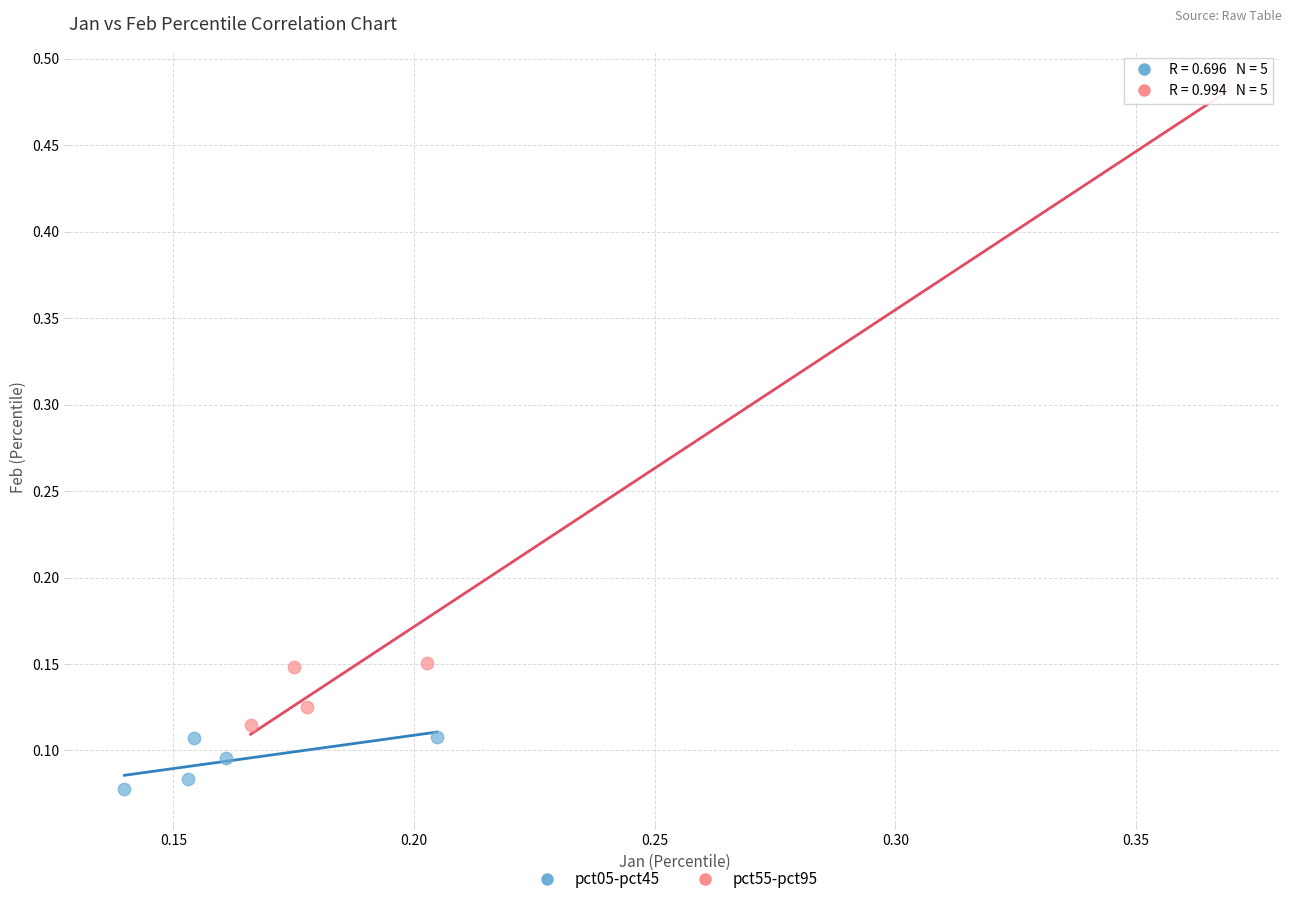

Which series contains the highest Y value?

pct55-pct95